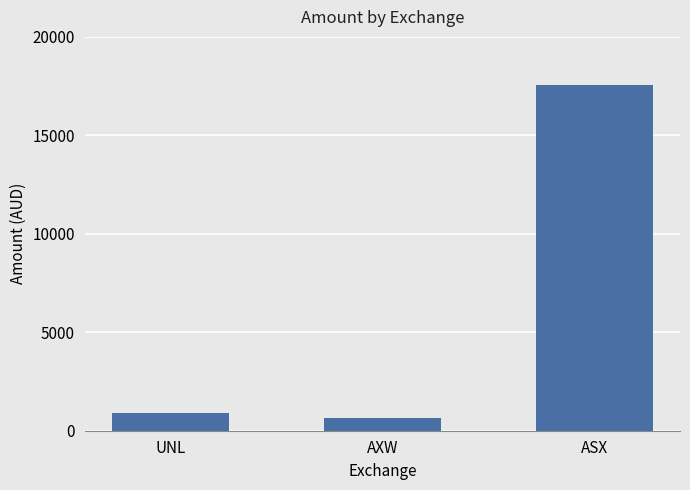

List the labels in order of value, smallest first.

AXW, UNL, ASX